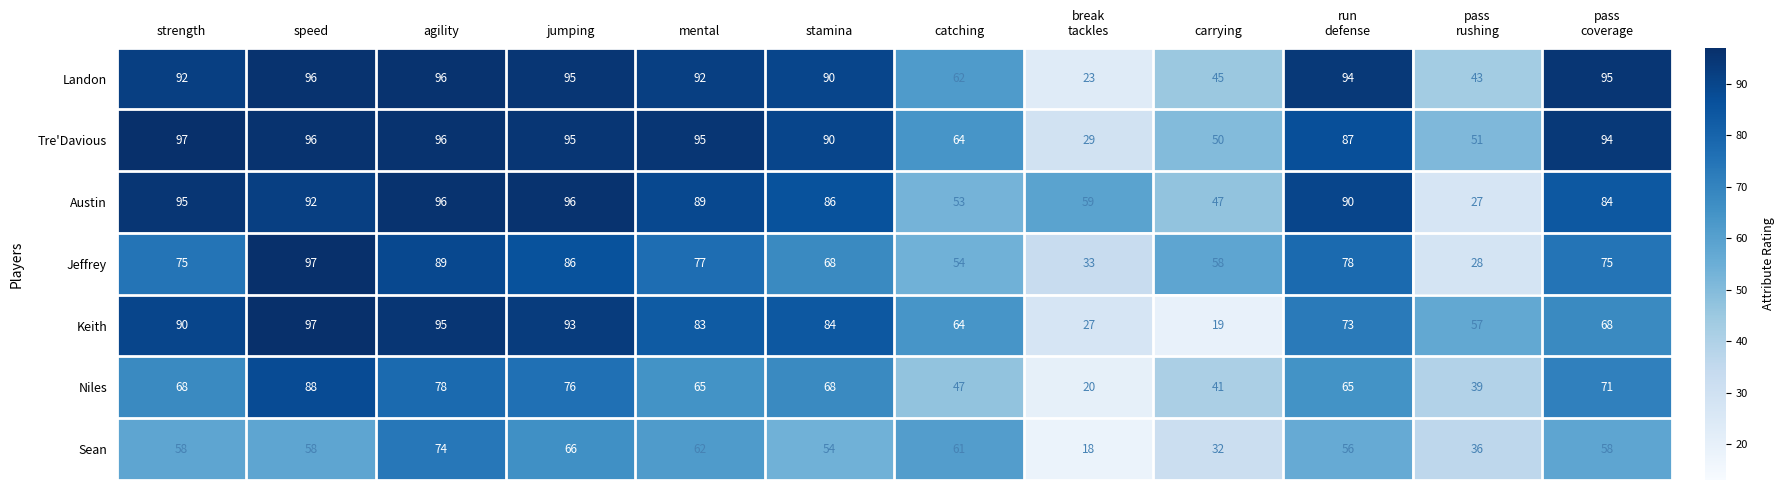

What is the difference between the second highest and second lowest values in the Sean series?

34